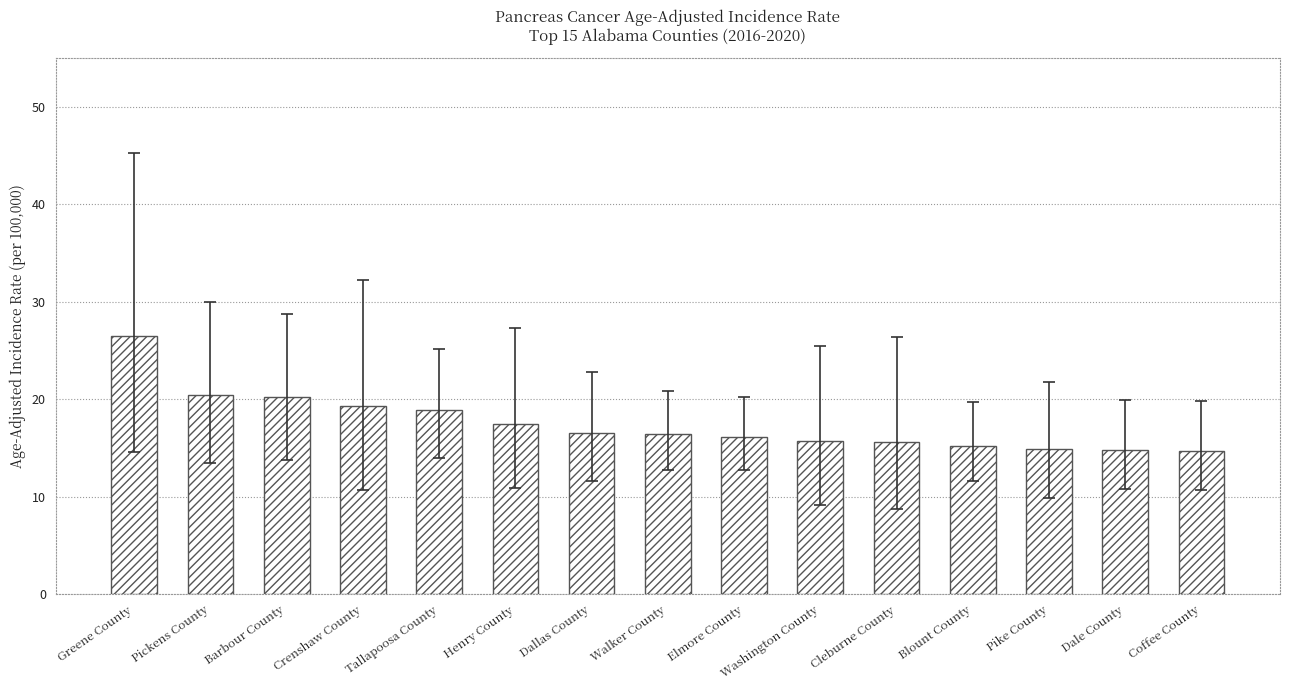

What is the label of the 14th bar from the right?

Pickens County